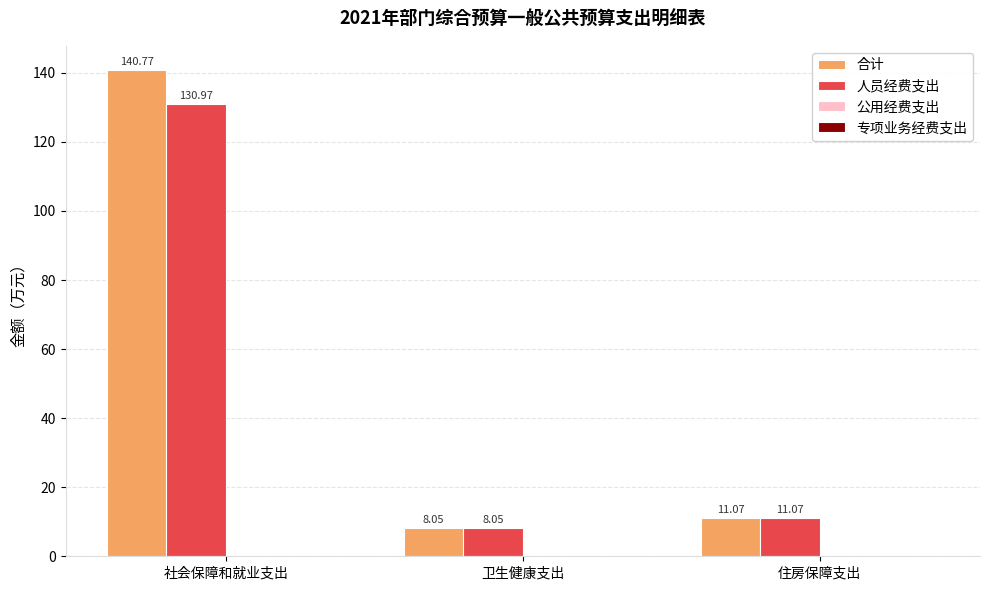

At 社会保障和就业支出, list the series in order from largest to smallest.

合计, 人员经费支出